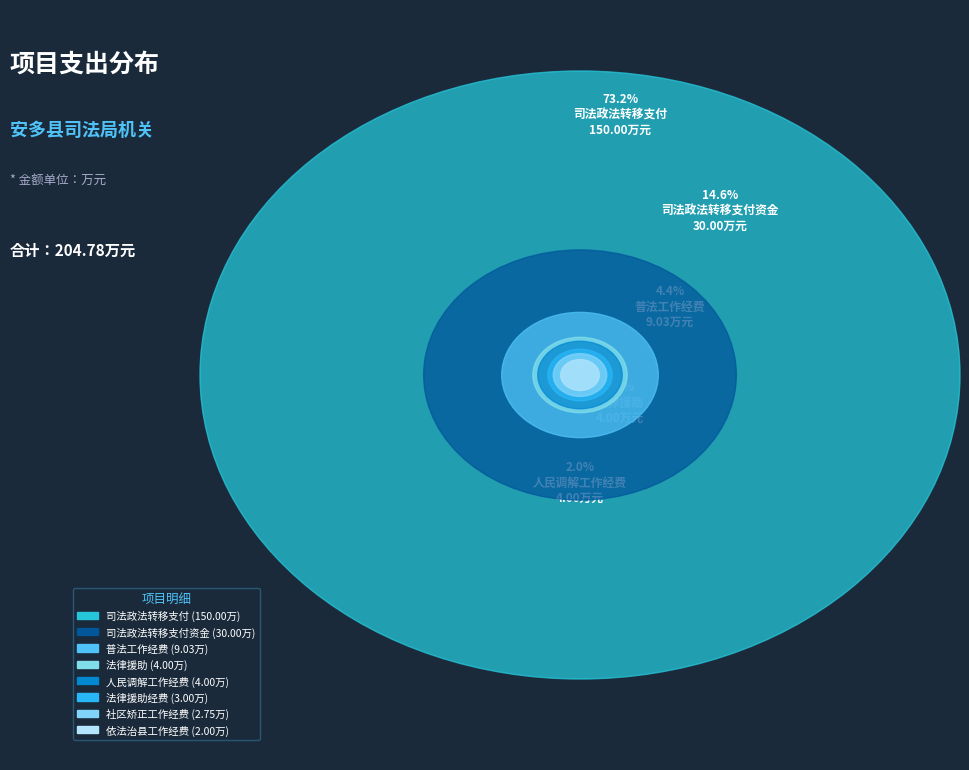

What is the majority slice?

司法政法转移支付